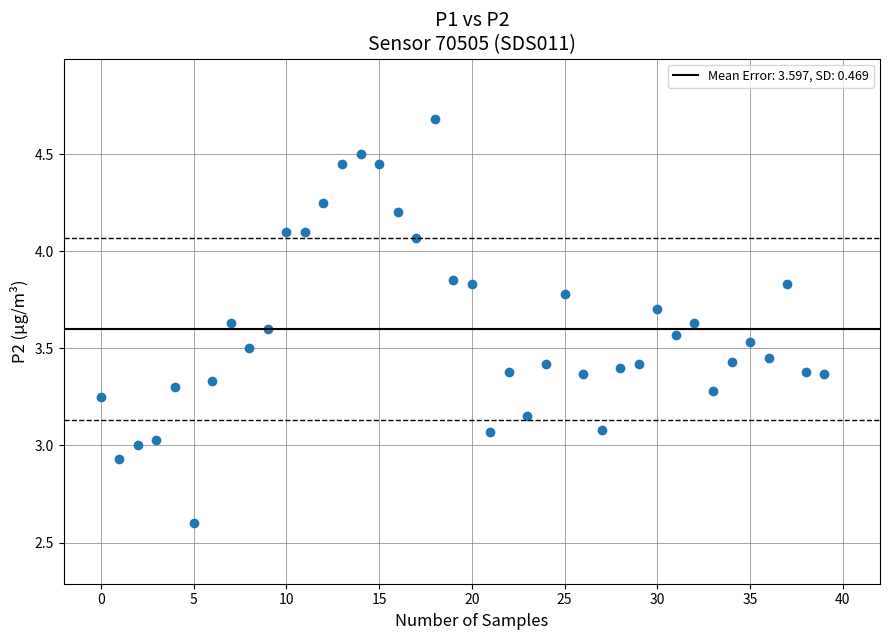

What is the range of Y values (max minus min)?

2.1